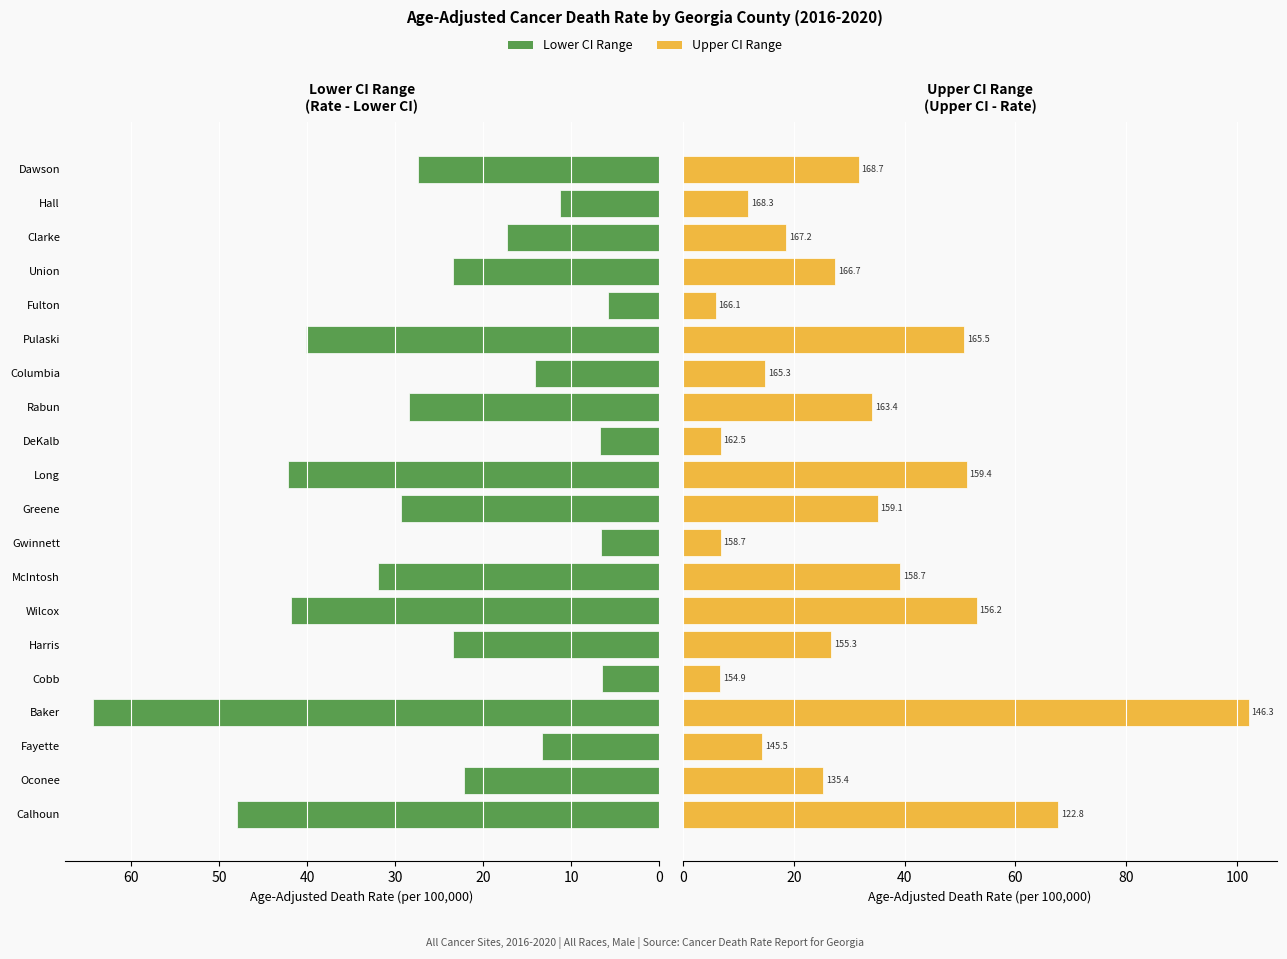

How many data points in Upper CI Range are above 27?

10